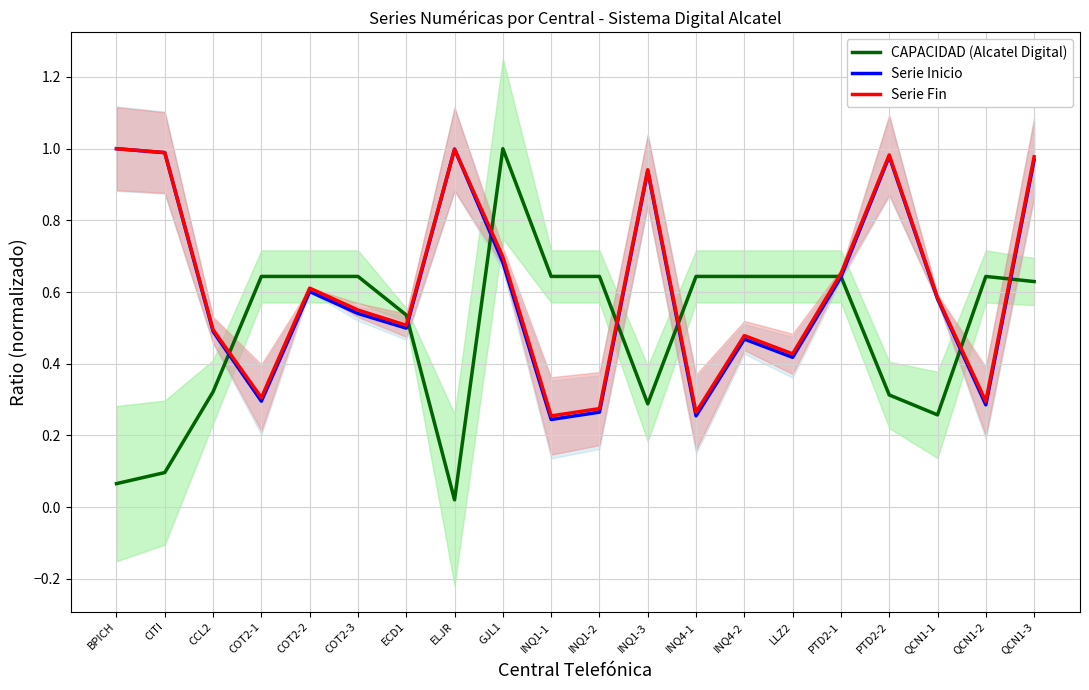

What is the difference between the maximum and minimum values in the CAPACIDAD (Alcatel Digital) series?

1.0